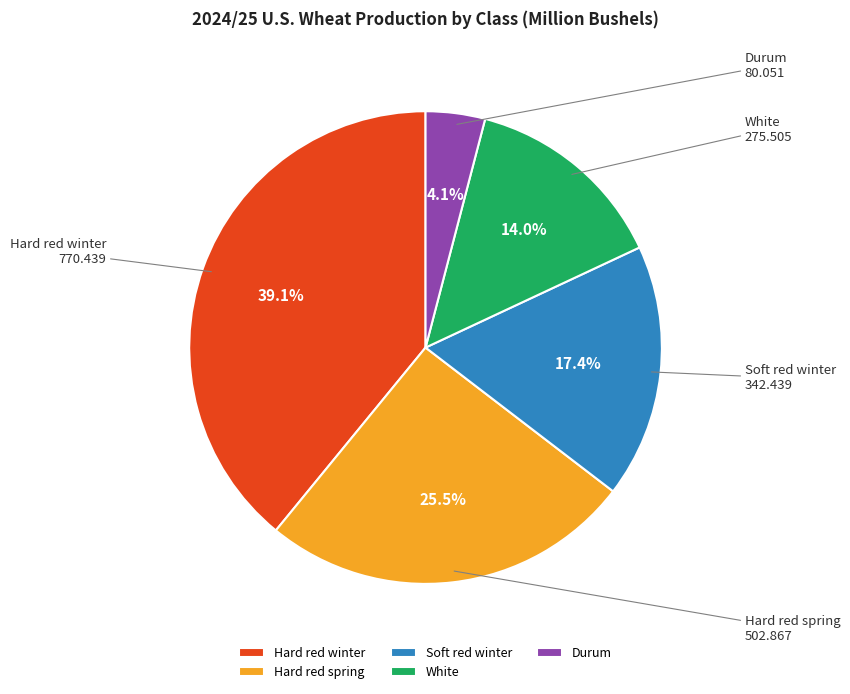

How many slices are in this pie chart?

5